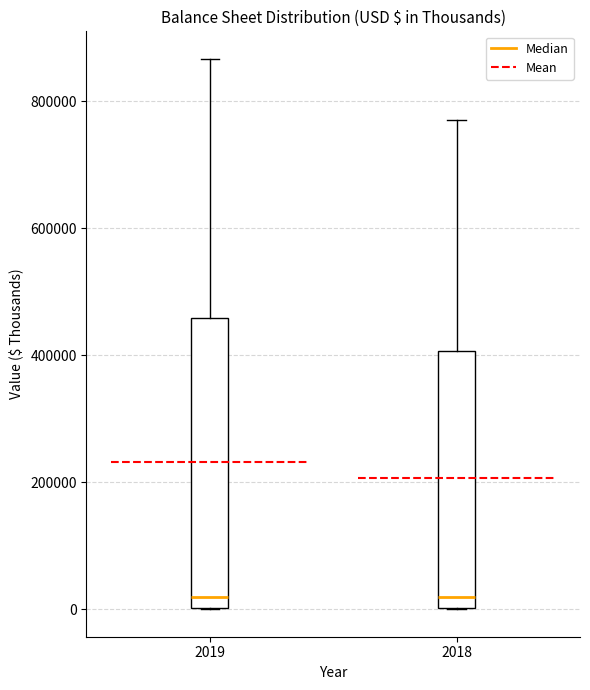

Where is the upper edge of the box at x = 2019 on the y-axis? The values are not printed on the chart, so give them approximately, as read against the axis.

460000